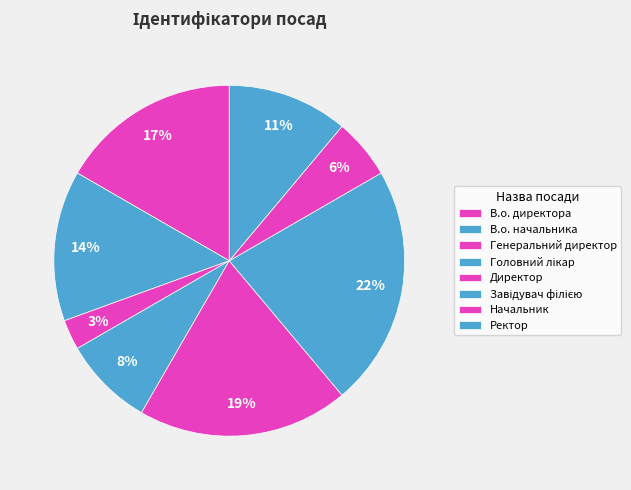

Which category has the smallest portion of the pie?

Генеральний директор